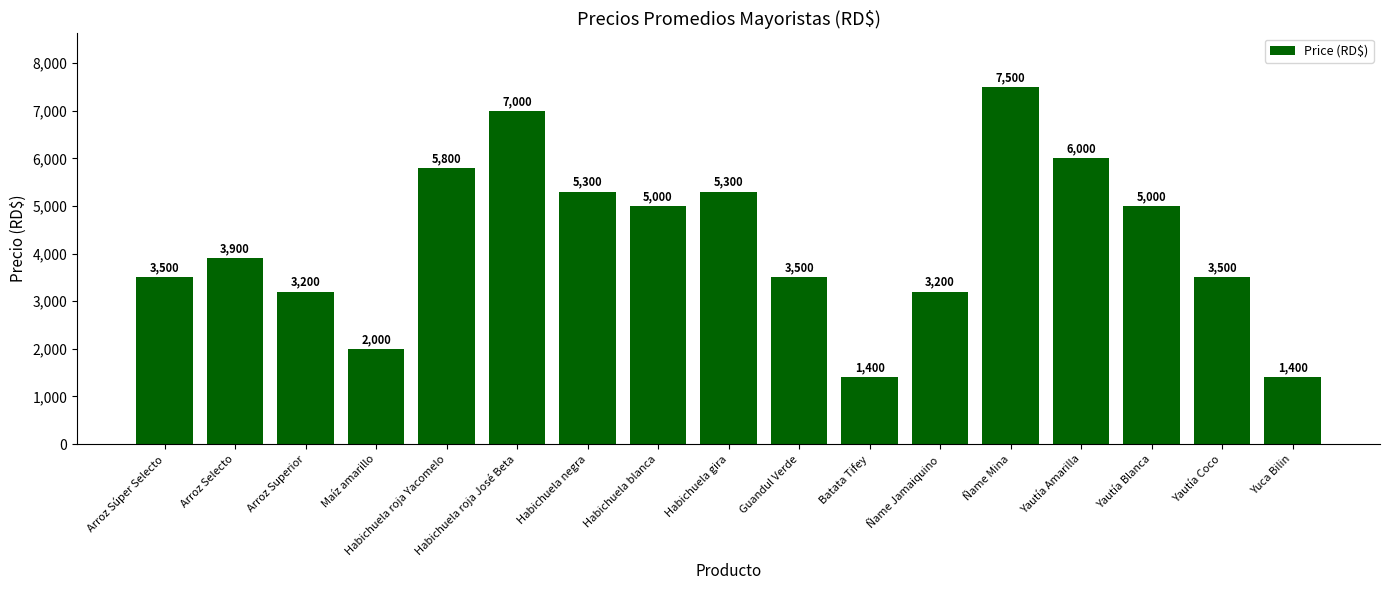

Reading left to right, list all the values displayed in this chart.

3500	3900	3200	2000	5800	7000	5300	5000	5300	3500	1400	3200	7500	6000	5000	3500	1400